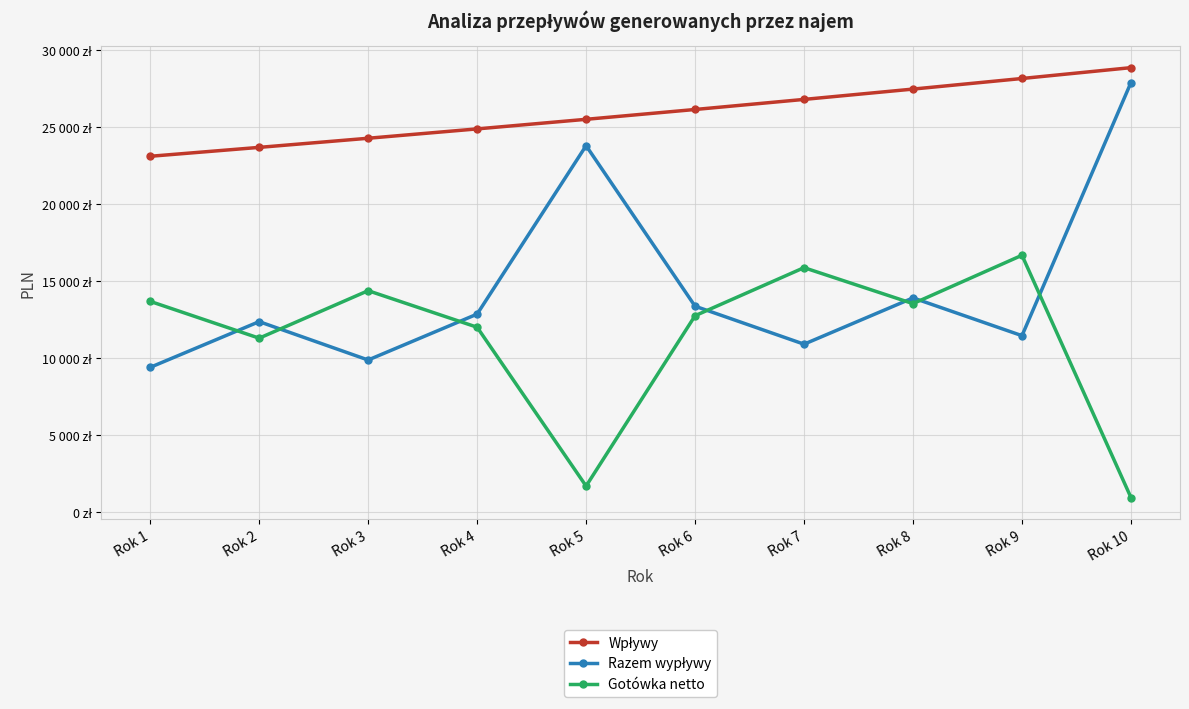

Count the number of data series in this chart.

3